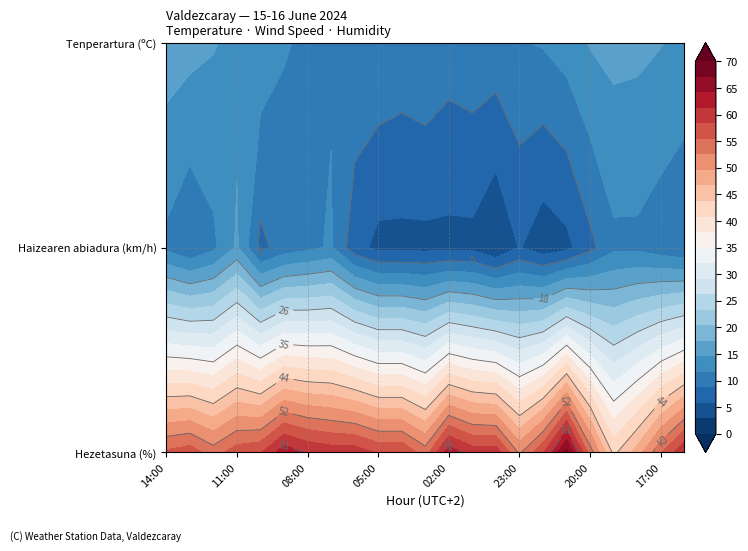

Is it true that Tenperartura (ºC) equals 21.8 at 11:00?

False